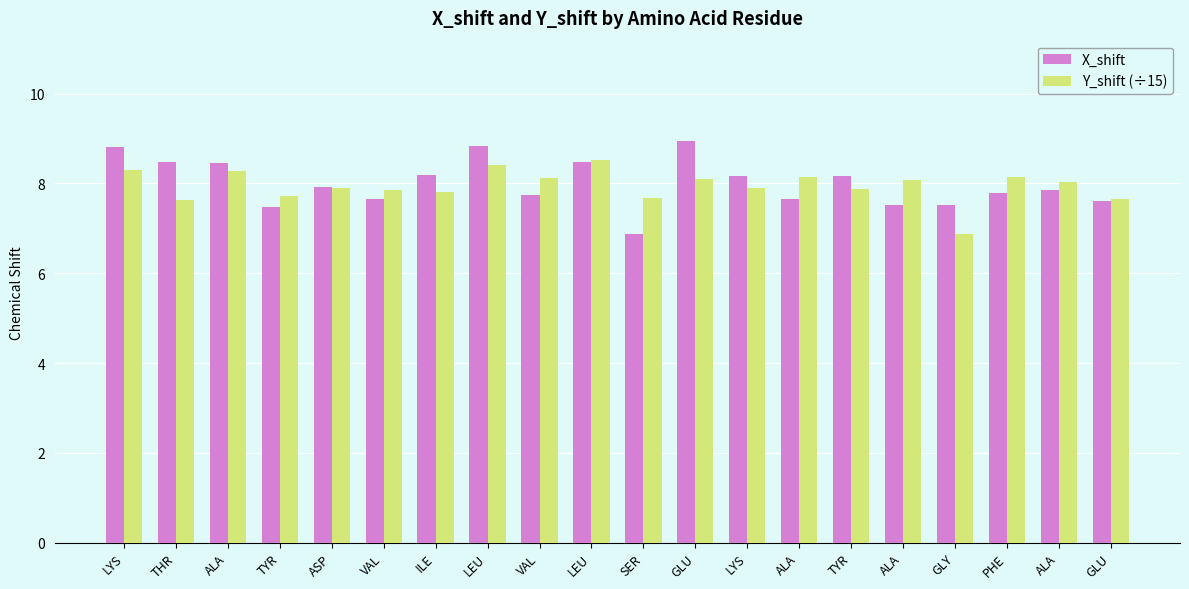

What are all the series names shown in the legend?

X_shift, Y_shift (÷15)